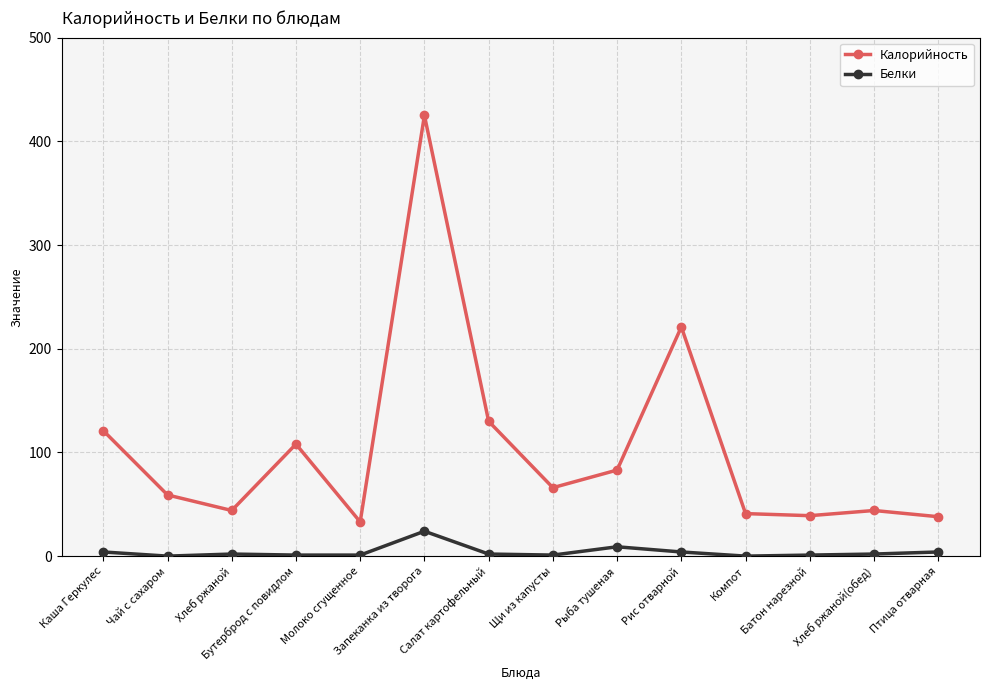

At which category is the sum across all series the highest?

Запеканка из творога